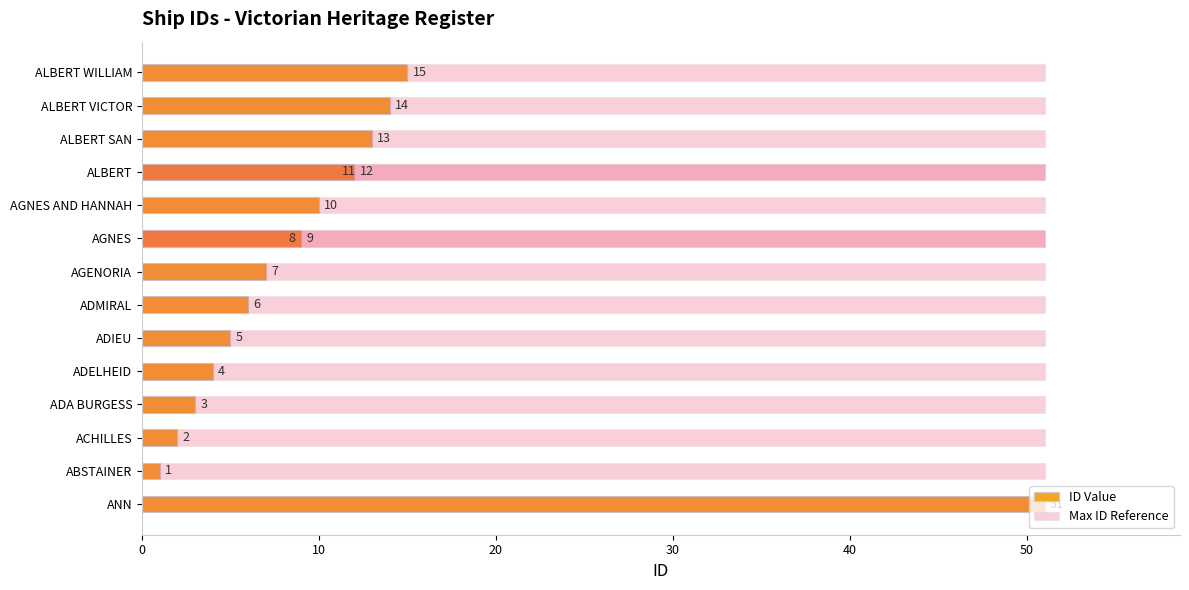

What are all the series names shown in the legend?

ID Value, Max ID Reference